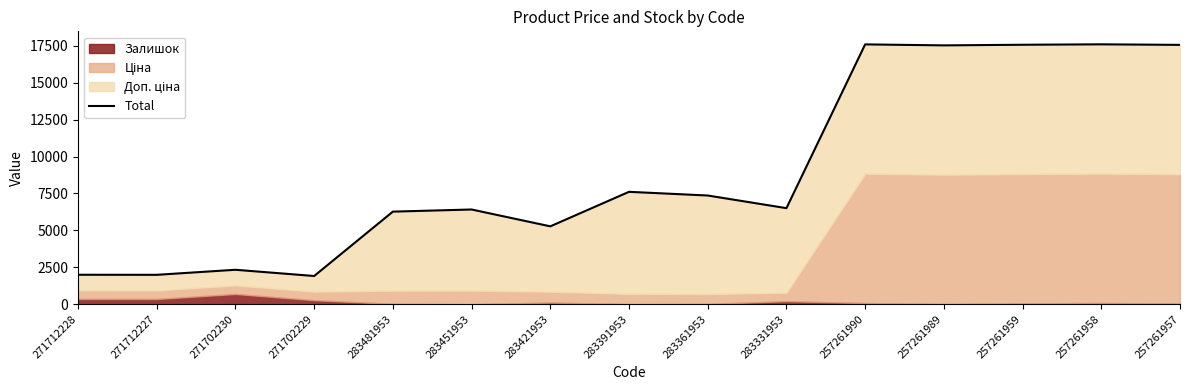

Reading left to right, extract all data points from this chart.

271712228=1995.1	271712227=1991.1	271702230=2332.1	271702229=1911.1	283481953=6269.3	283451953=6412.9	283421953=5273.2	283391953=7609.3	283361953=7360.0	283331953=6503.7	257261990=17590.9	257261989=17523.9	257261959=17565.9	257261958=17594.9	257261957=17557.9